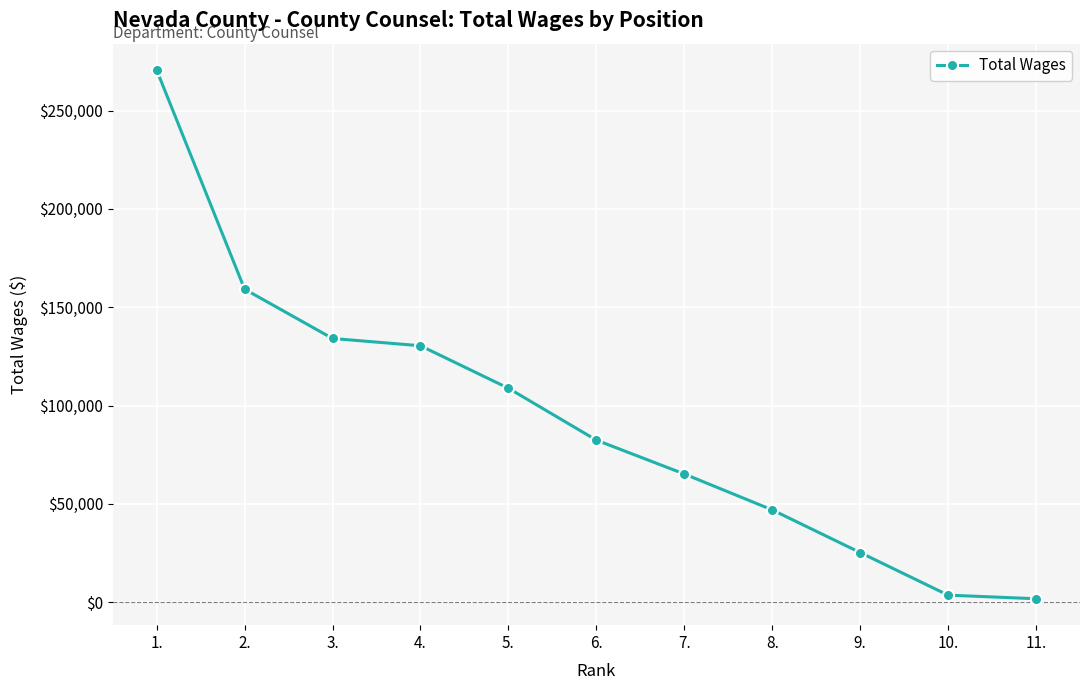

How many data points are less than 82409?

5